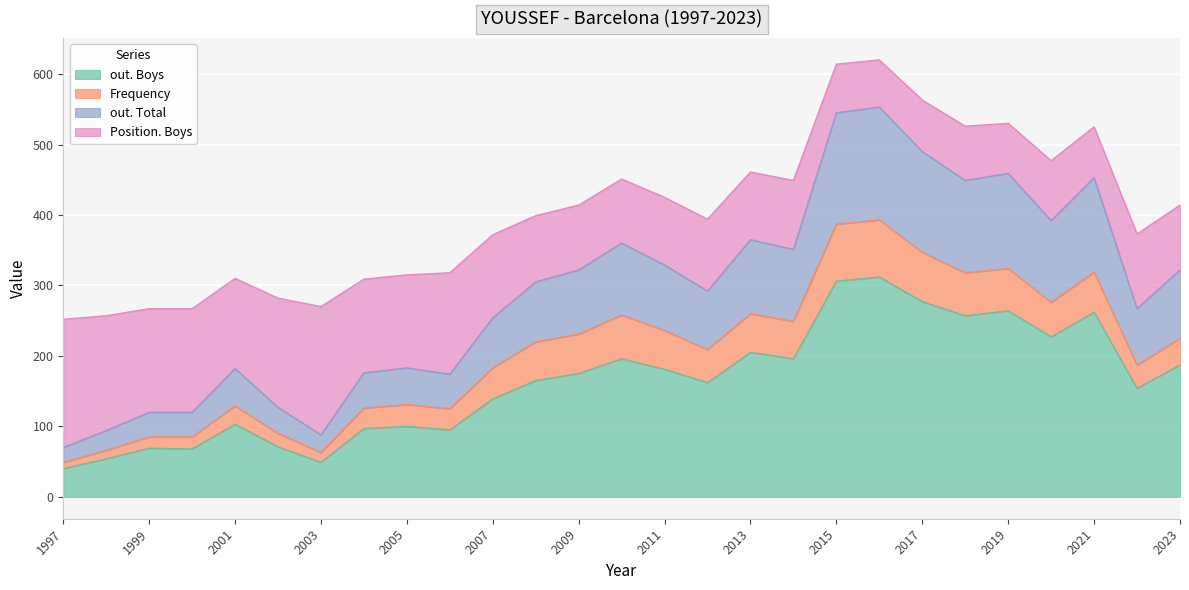

At which category does the chart reach its minimum across all series?

1997